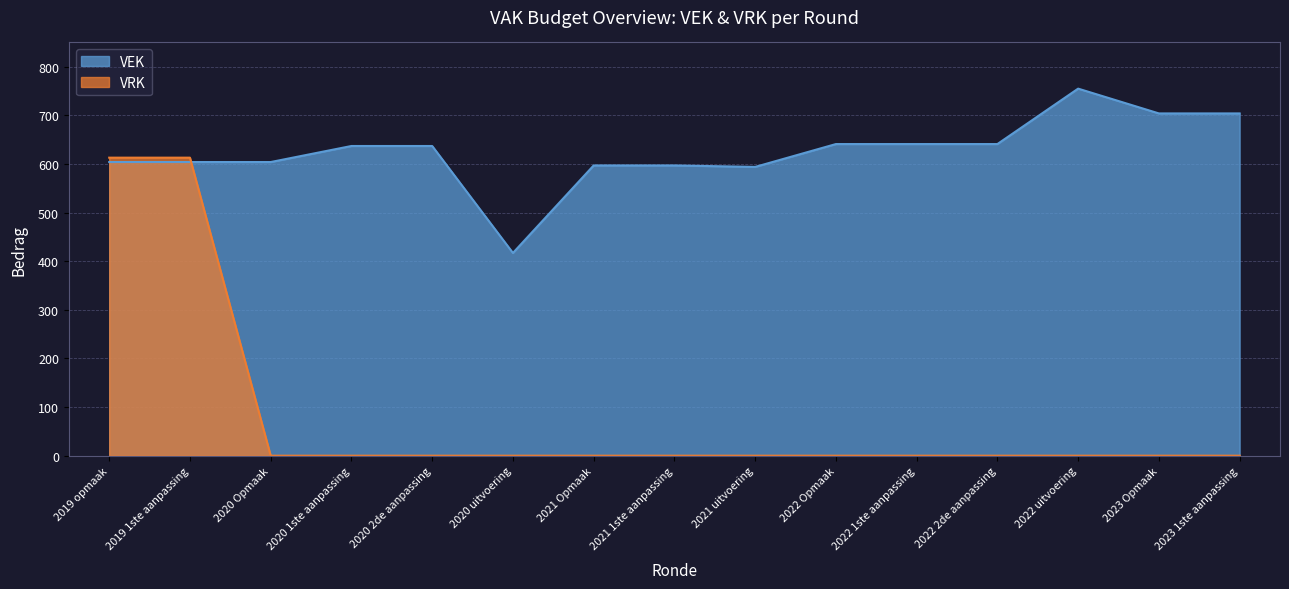

Between 2022 uitvoering and 2023 1ste aanpassing, which series saw the biggest shift?

VEK